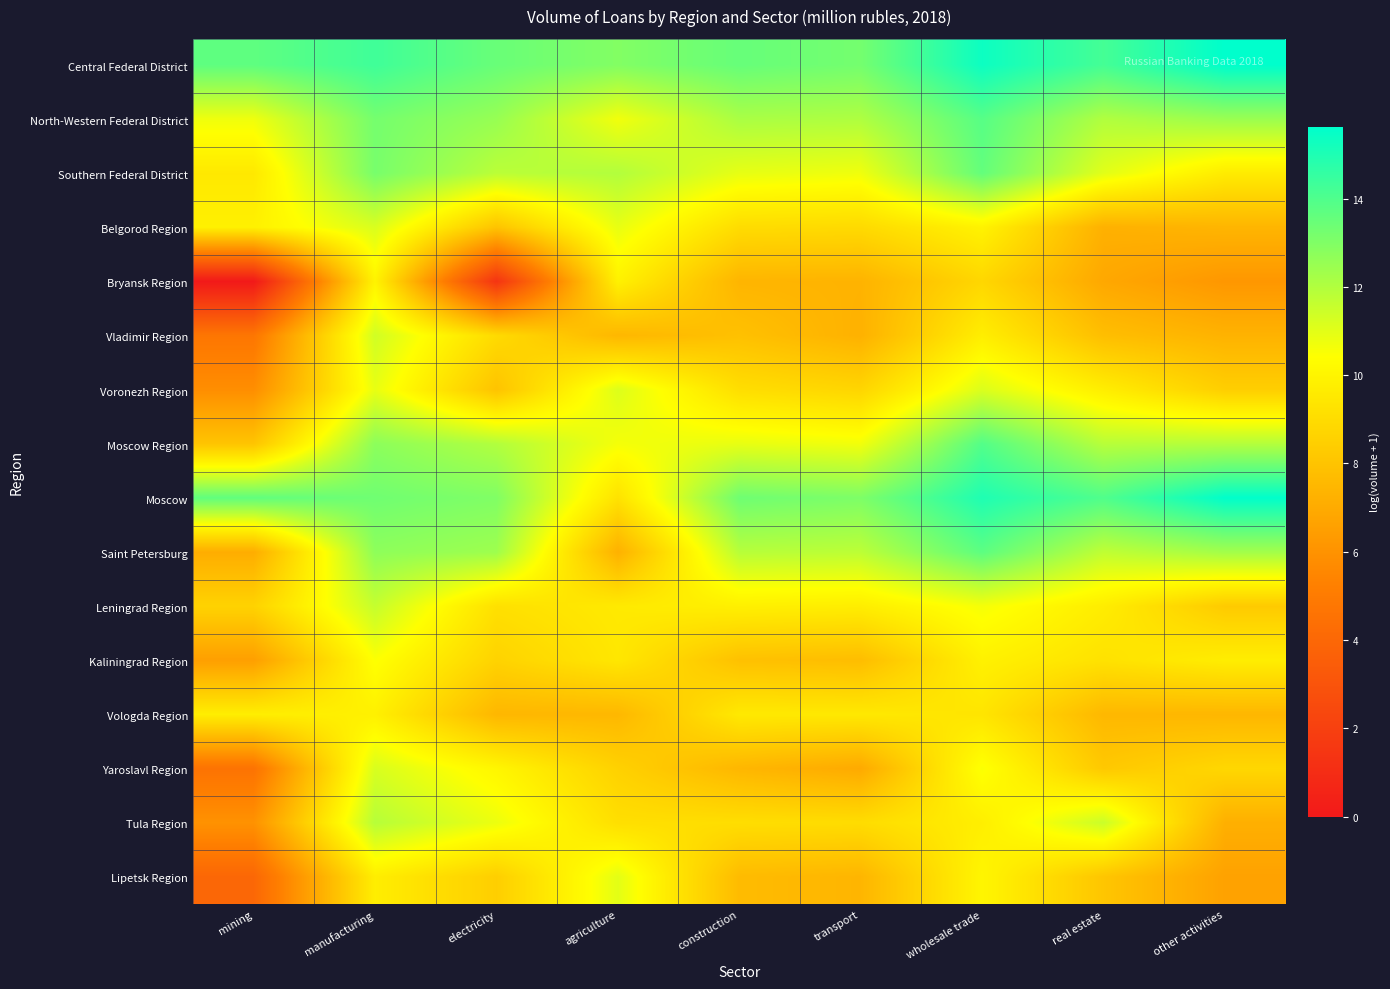

What is the total value across all series at wholesale trade?

185.2